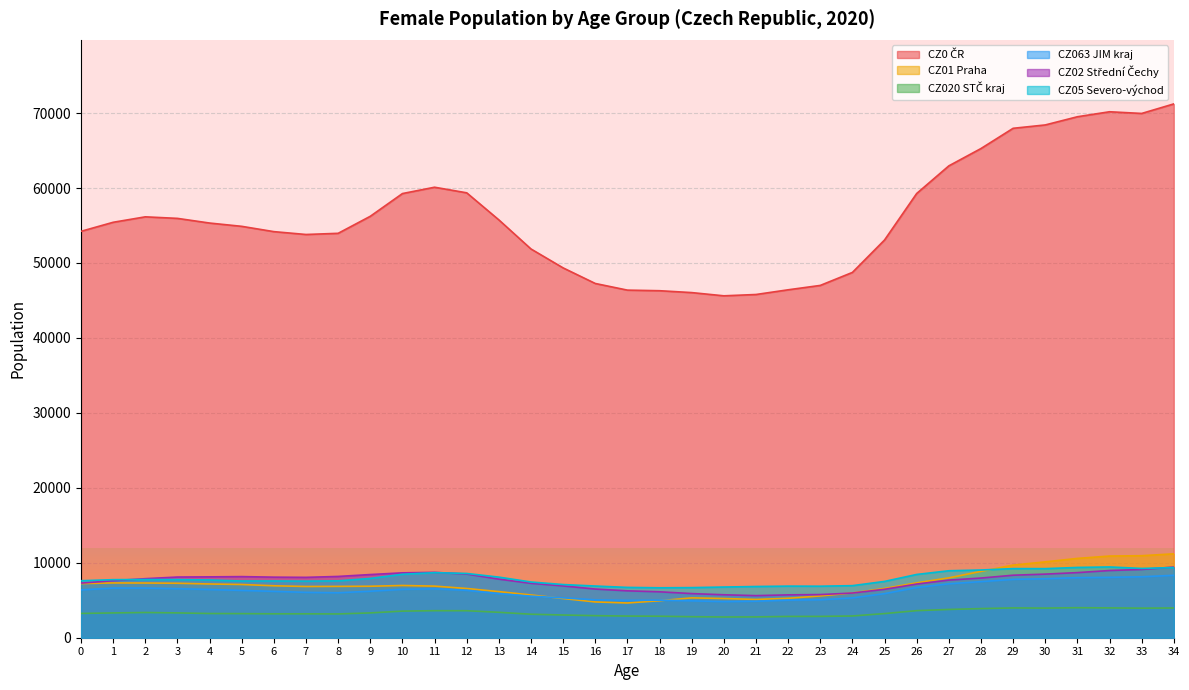

Is the value of CZ063 JIM kraj at 28 greater than the value of CZ0 ČR at 28?

No